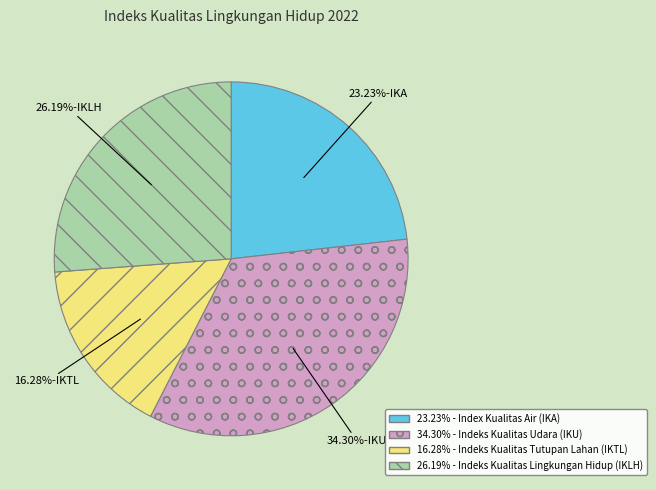

Is there any slice that represents more than half of the pie?

No